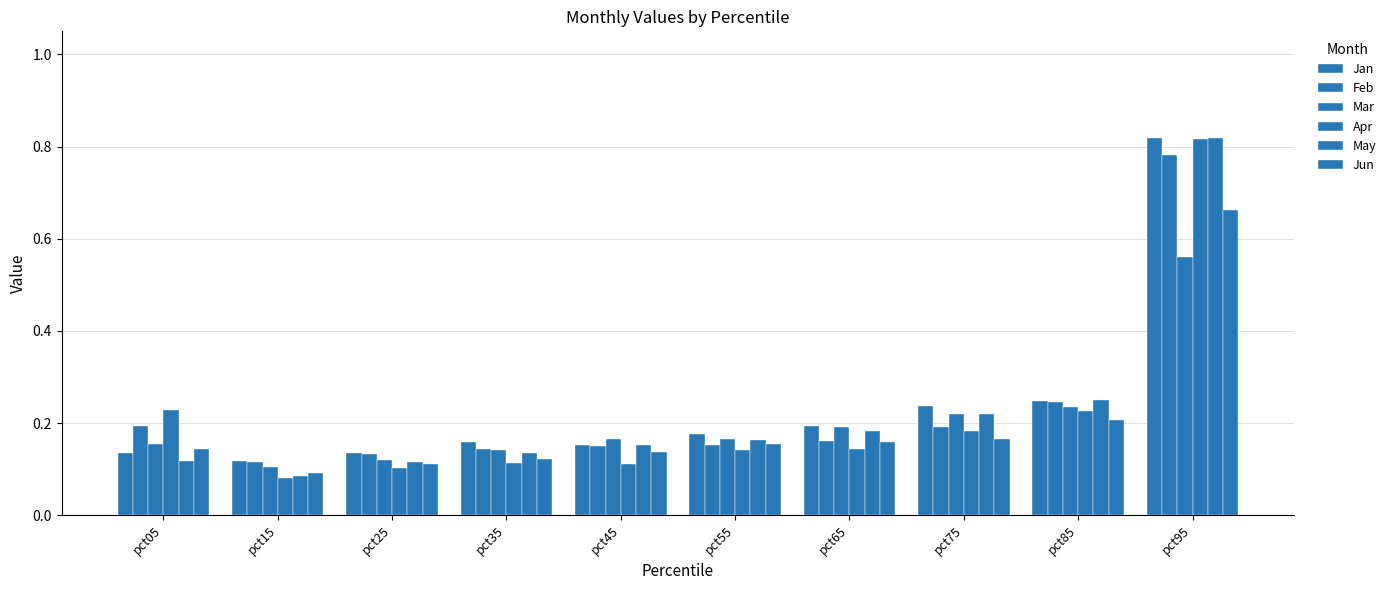

List the labels in order of Feb value, largest first.

pct95, pct85, pct05, pct75, pct65, pct55, pct45, pct35, pct25, pct15